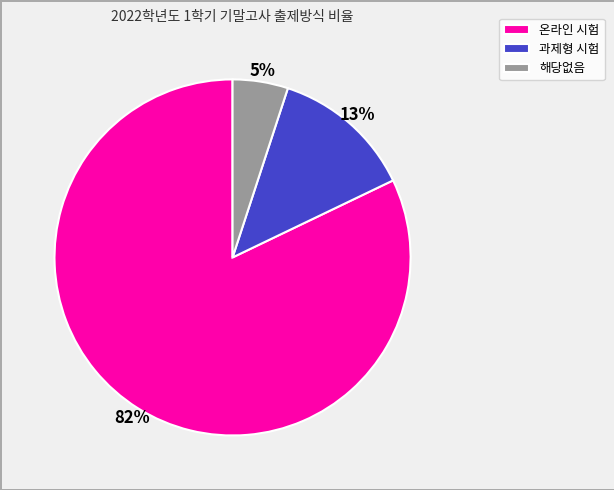

Is there a majority slice in this chart?

Yes